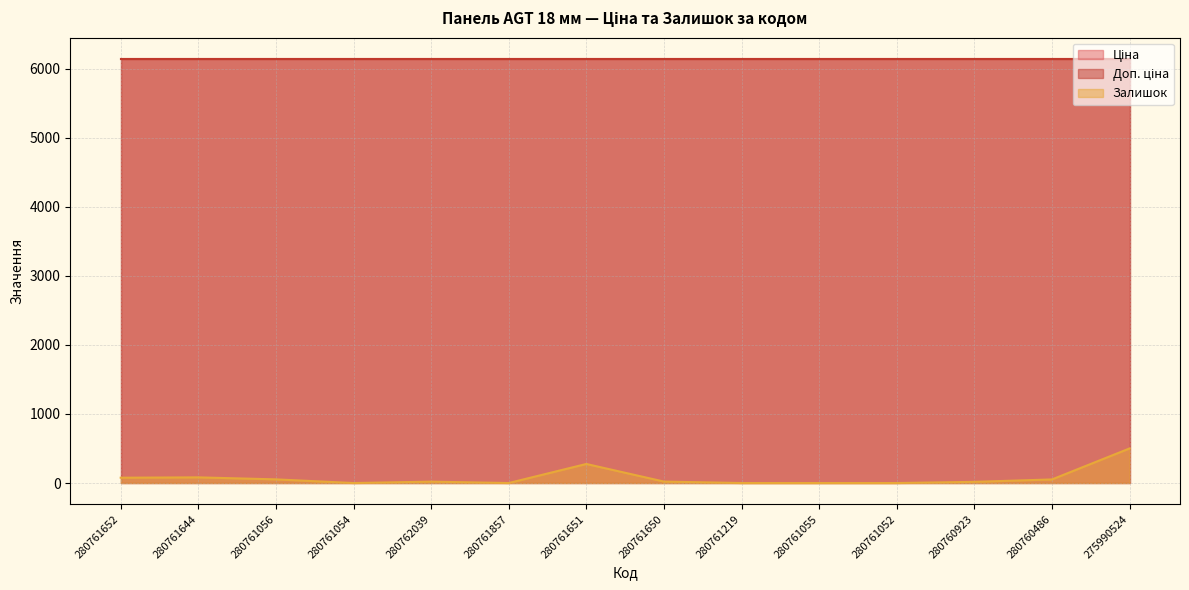

Rank the categories by Доп. ціна value from highest to lowest.

280761652, 280761644, 280761056, 280761054, 280762039, 280761857, 280761651, 280761650, 280761219, 280761055, 280761052, 280760923, 280760486, 275990524